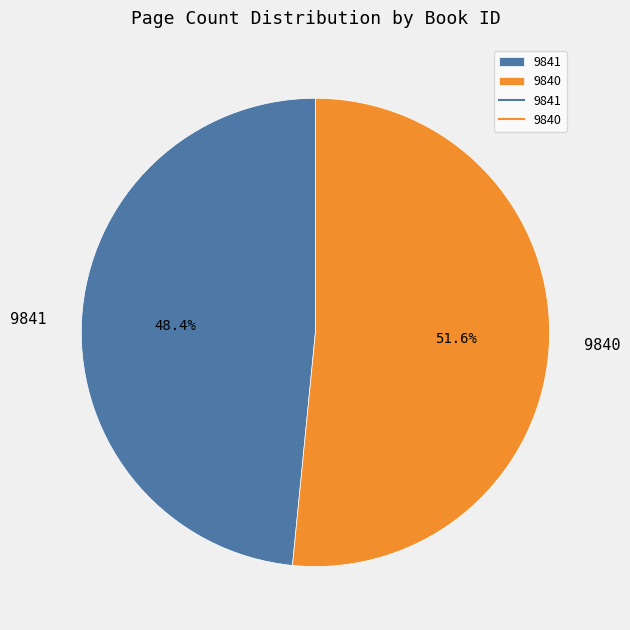

Which slice is the smallest?

9841